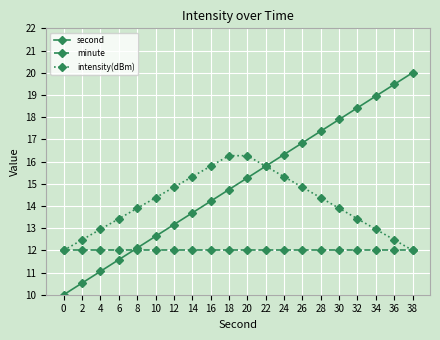

Is the value of second at 32 greater than the value of minute at 16?

Yes